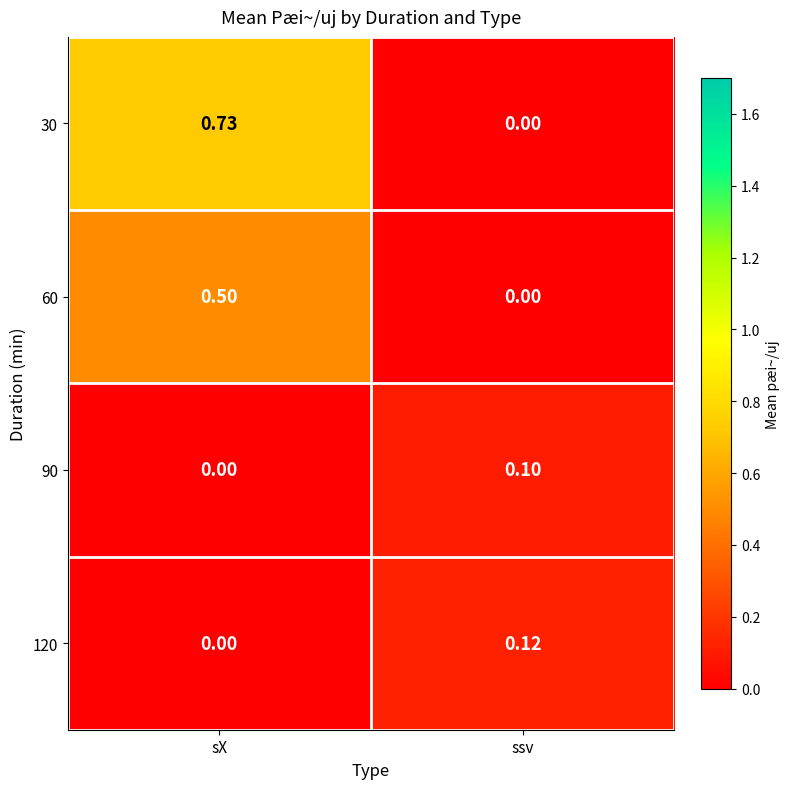

Is the value of 90 at ssv greater than the value of 120 at sX?

Yes